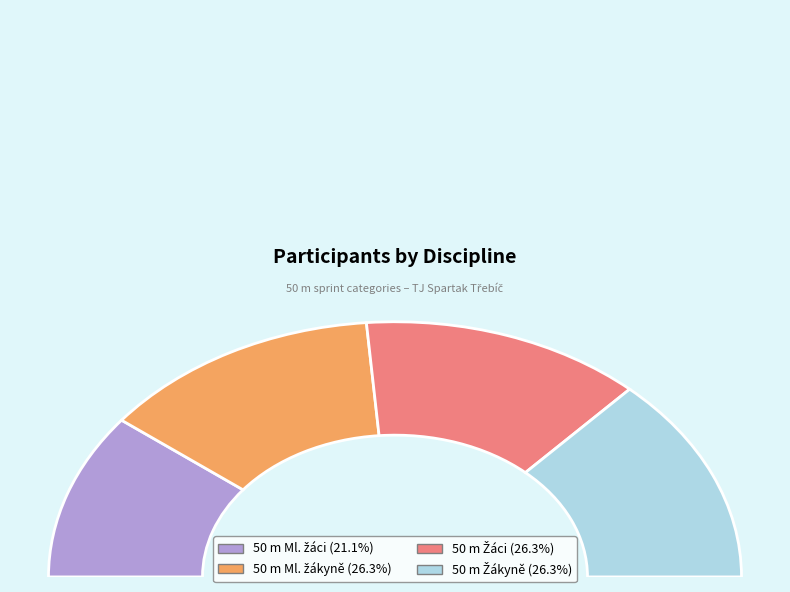

What percentage is the 50 m Ml. žákyně slice, to the nearest percent?

26%